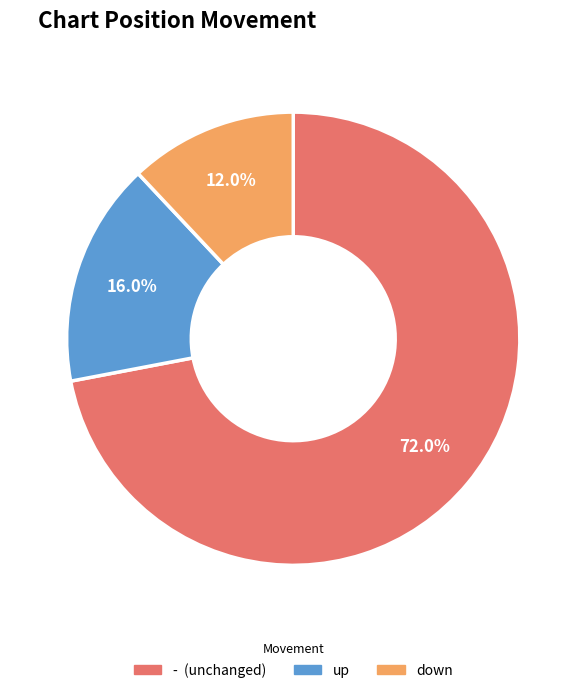

What is the ratio of the value at - to the value at down?

6.0